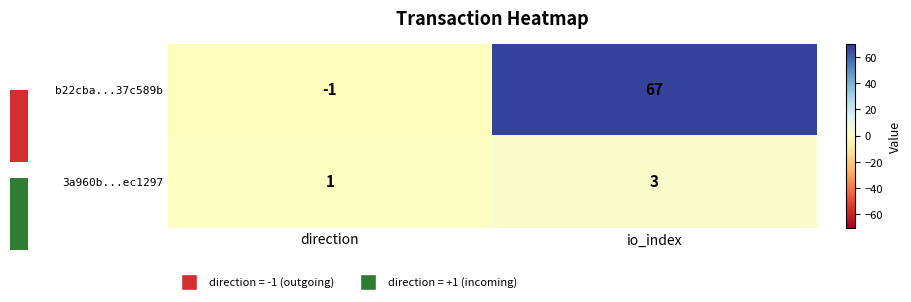

At which label does b22cba...37c589b reach its minimum?

direction